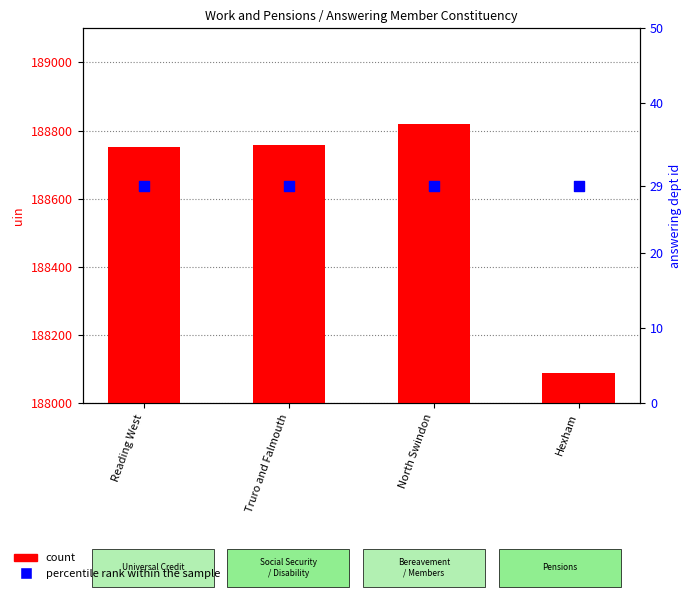

Is the value of count at North Swindon greater than the value of percentile rank within the sample at Hexham?

Yes